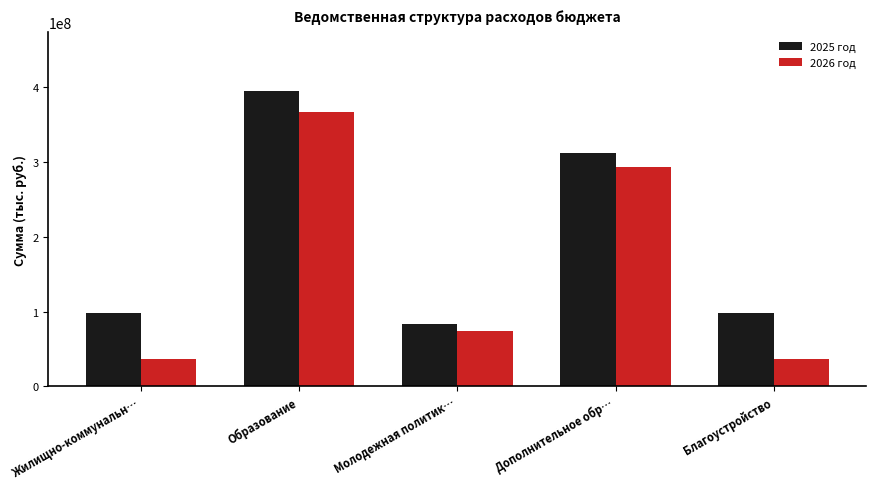

At which category is the sum across all series the highest?

Образование